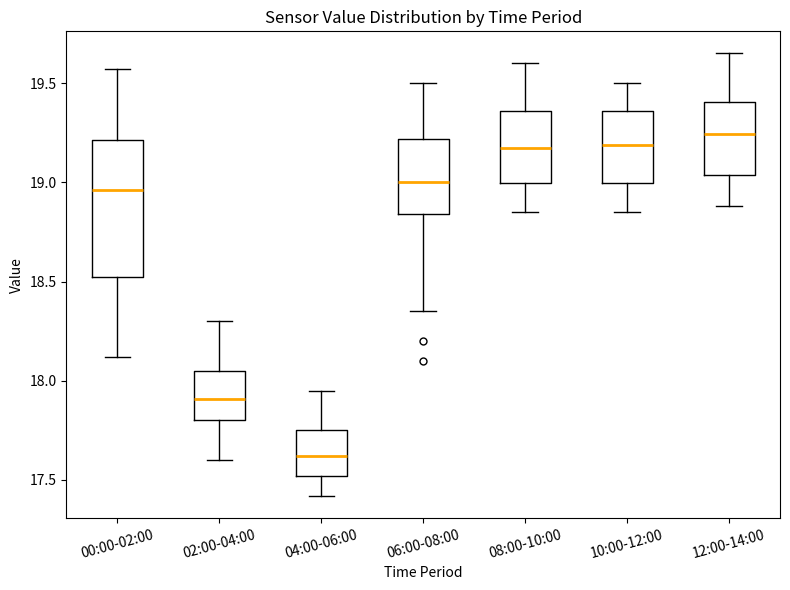

Which box's median line is the lowest?

04:00-06:00